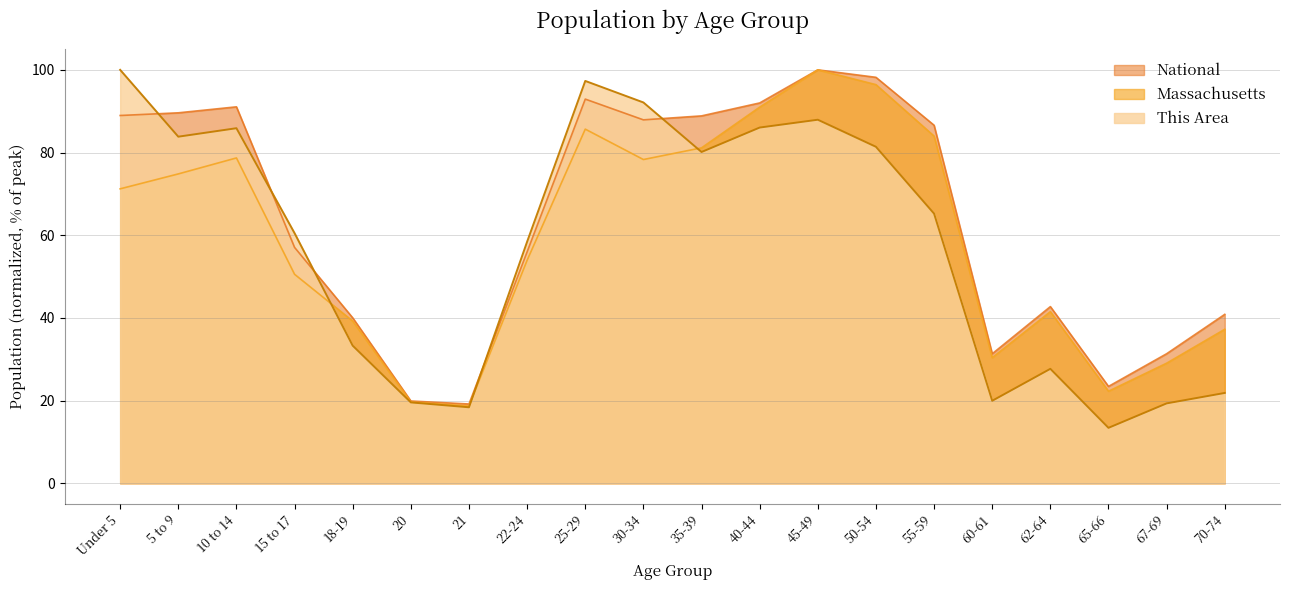

In This Area, how many points are lower than both neighbors (excluding endpoints)?

5